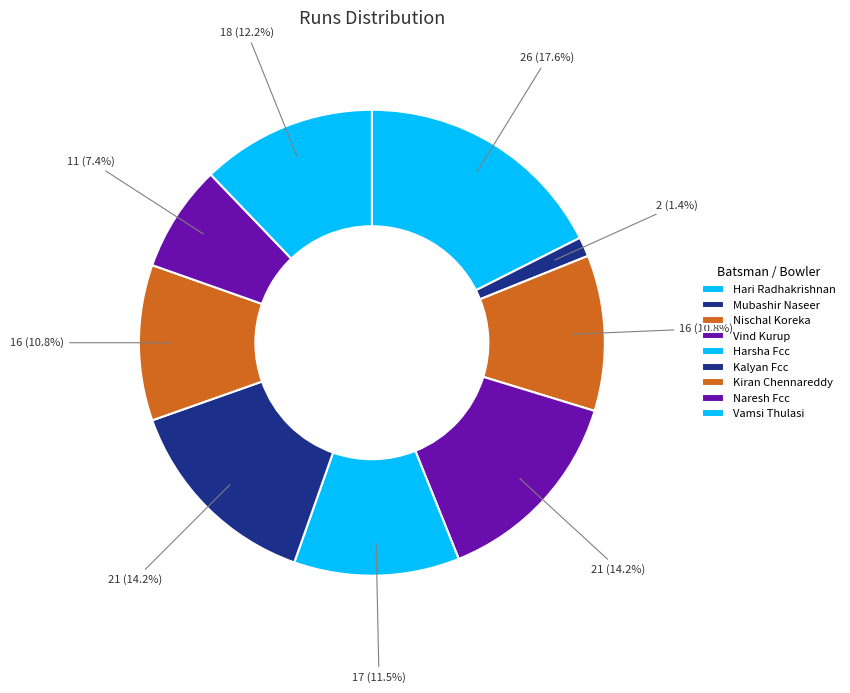

Is there a majority slice in this chart?

No